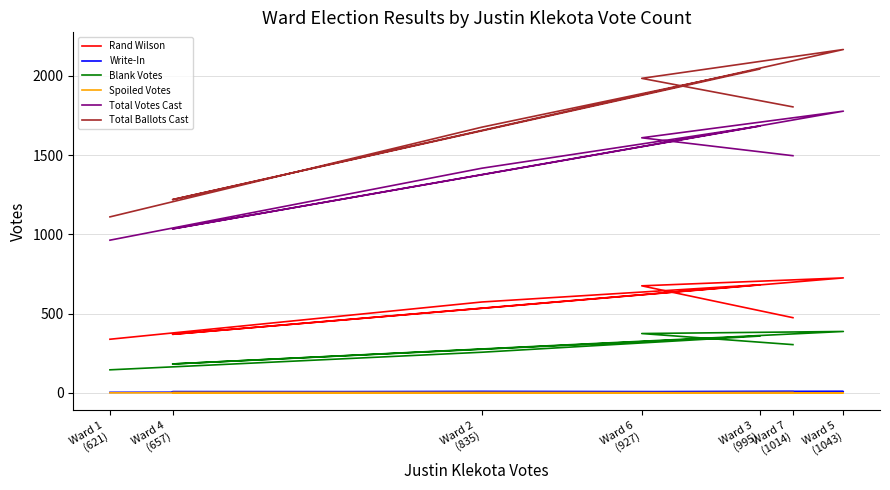

Is the value of Total Votes Cast at Ward 3
(995) greater than the value of Rand Wilson at Ward 3
(995)?

Yes